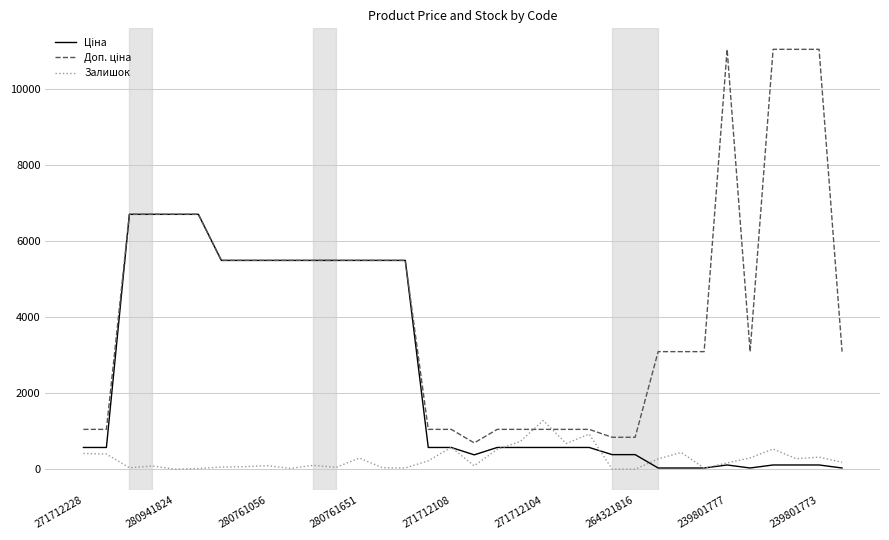

What is the maximum value shown in the chart?

11055.0